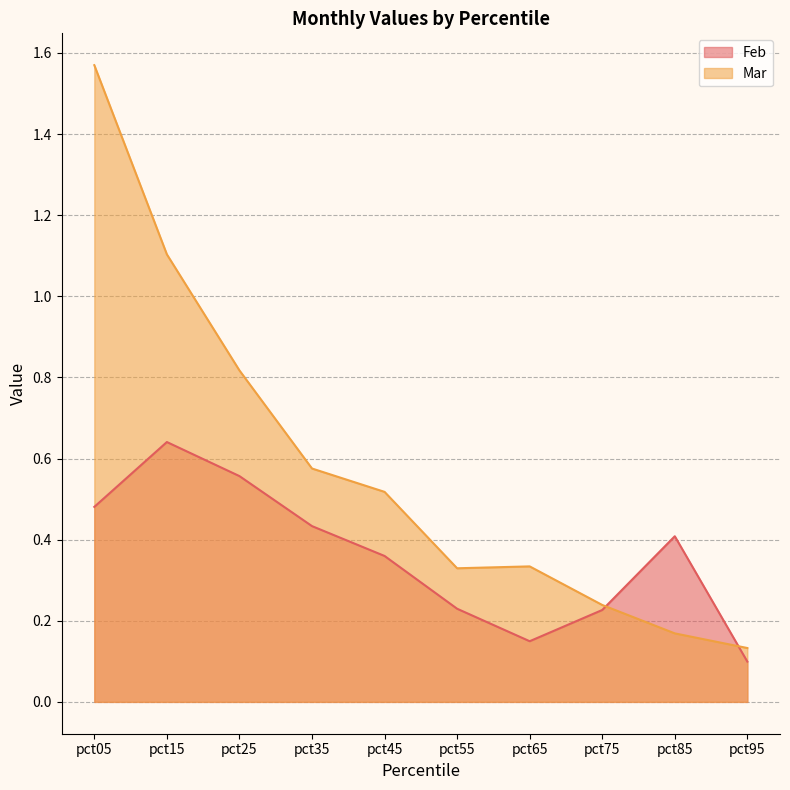

Is the value of Mar at pct45 greater than the value of Feb at pct35?

Yes